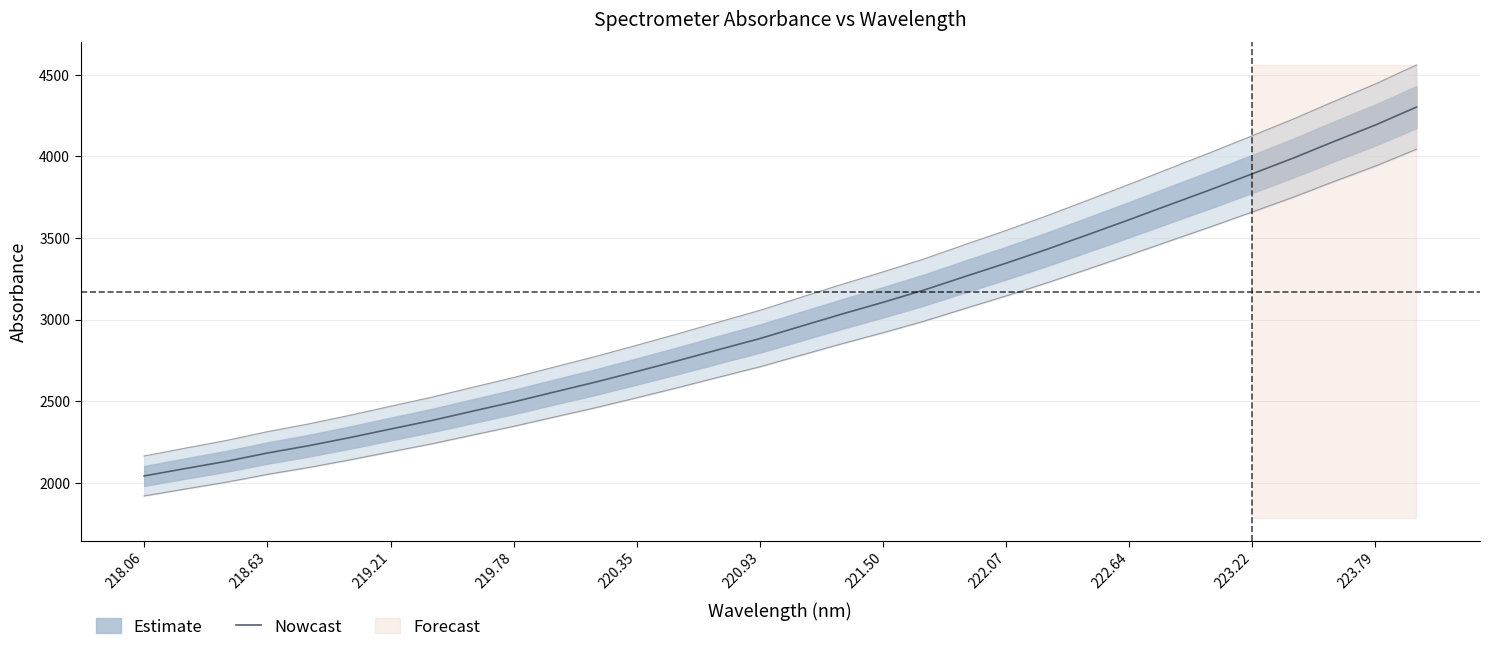

How many lines are shown in the chart?

1